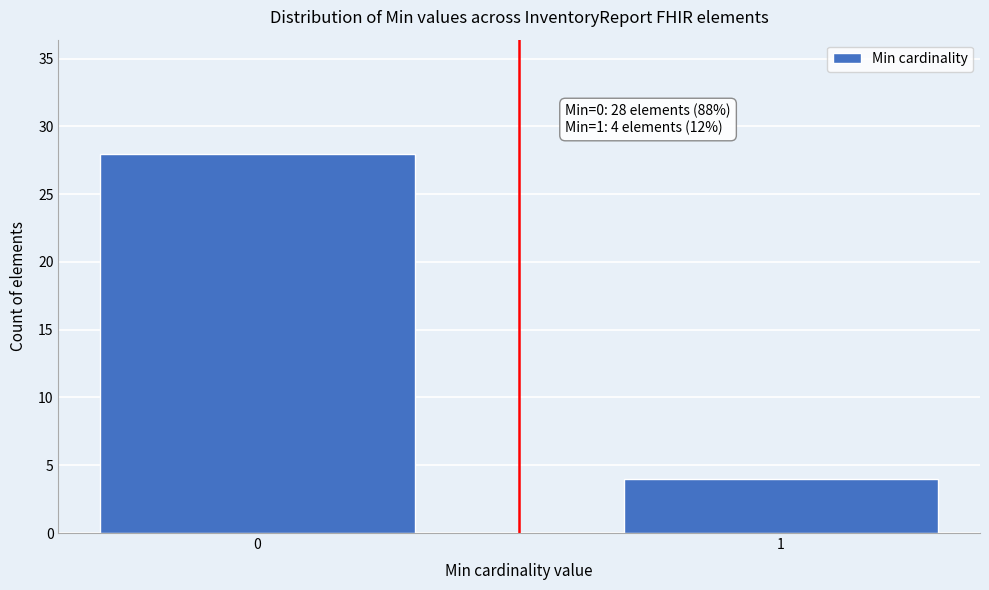

Reading right to left, what are all the values shown in this chart?

4	28